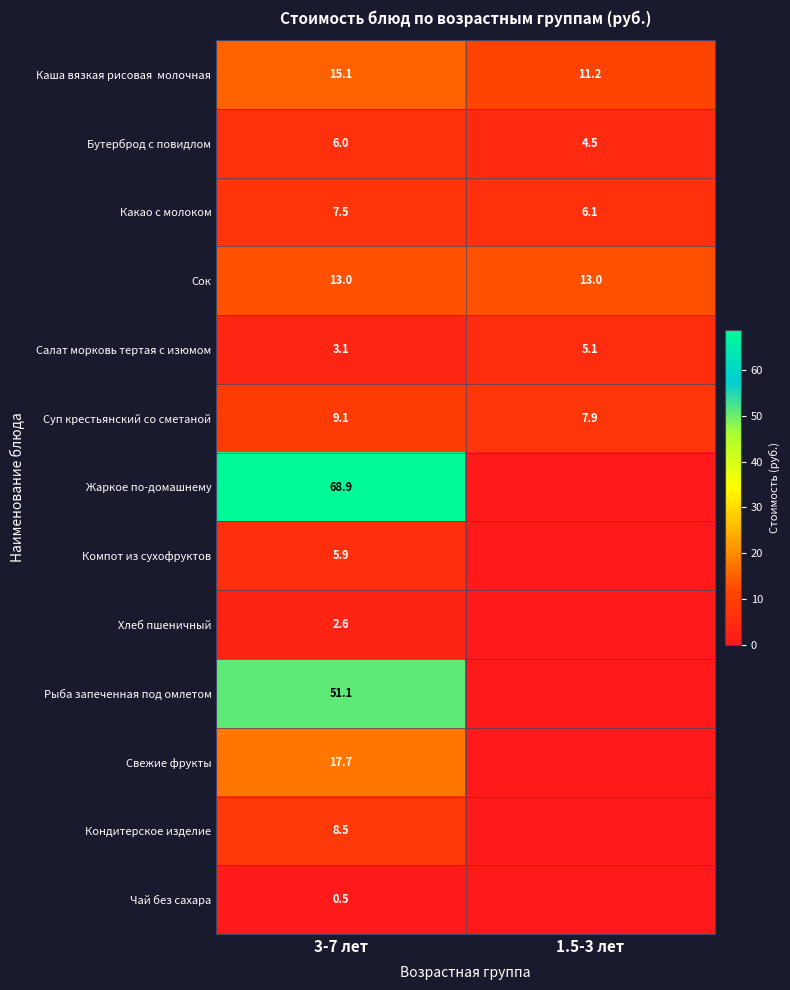

The value of Жаркое по-домашнему at 3-7 лет is 119.9. True or false?

False